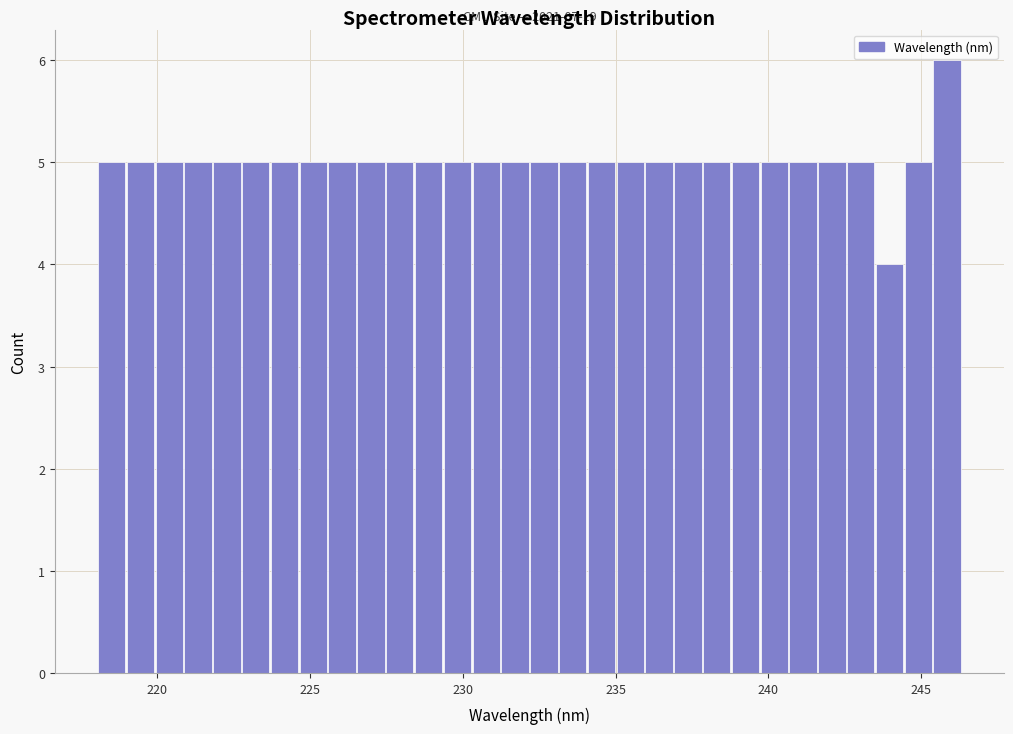

Around what value on the x-axis is the tallest bar? Give the approximate position of its centre, as read against the axis.

246.0